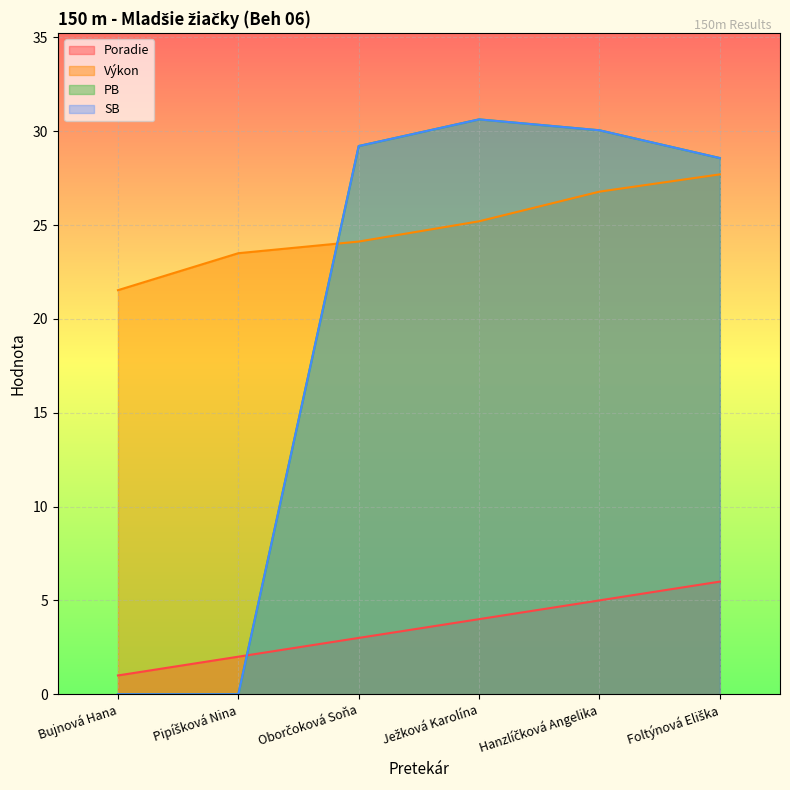

What is the label of the 5th point from the left?

Hanzlíčková Angelika